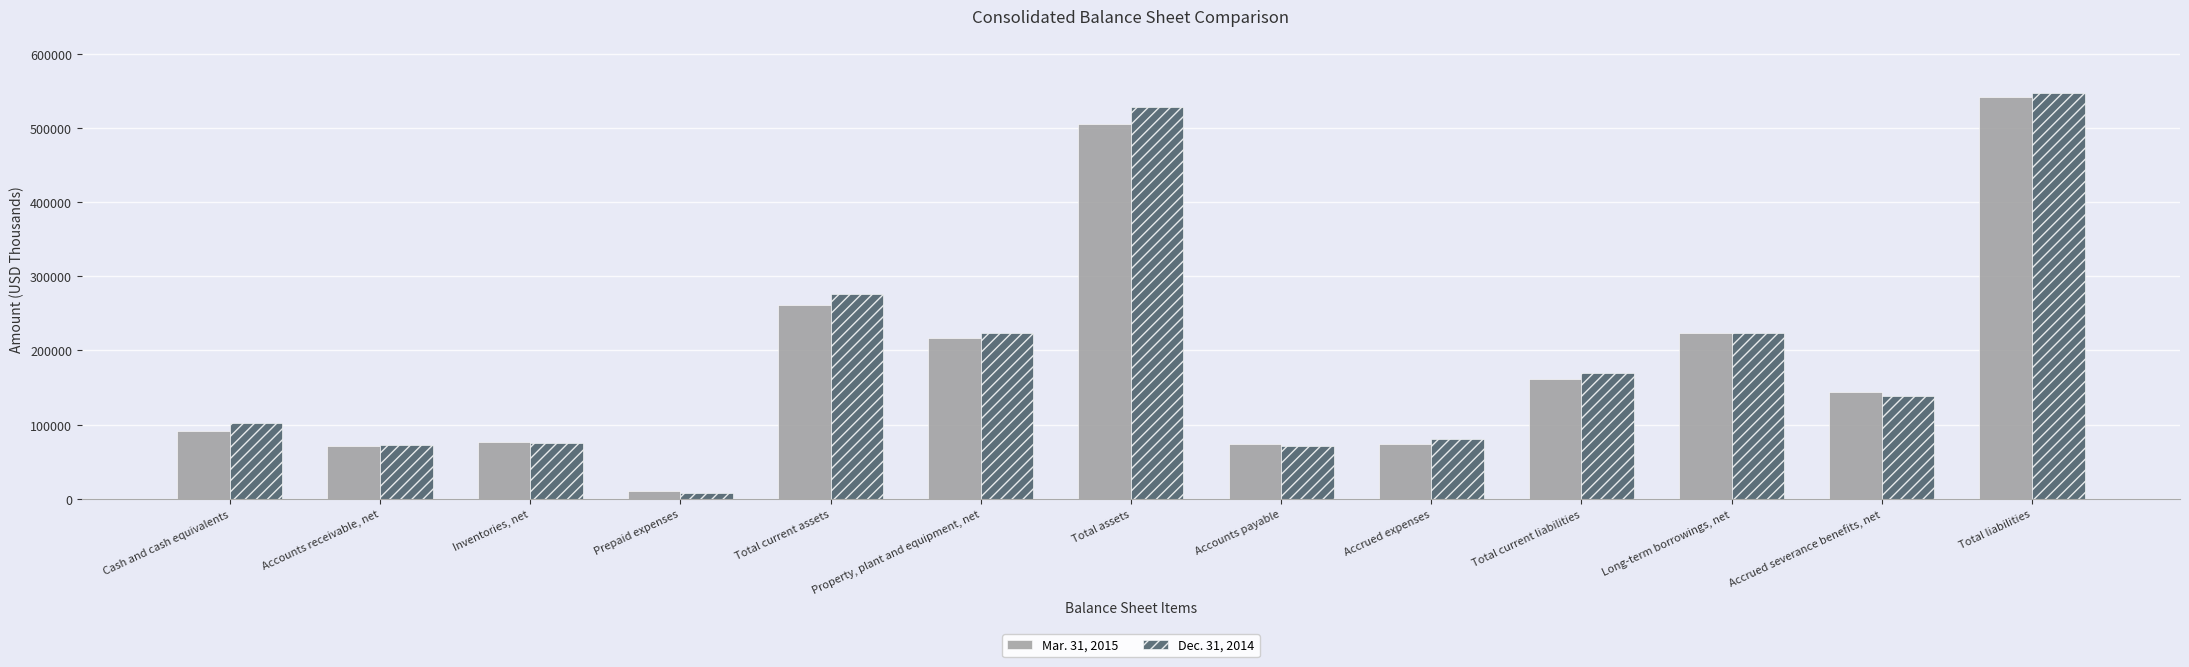

At which category is the sum across all series the highest?

Total liabilities